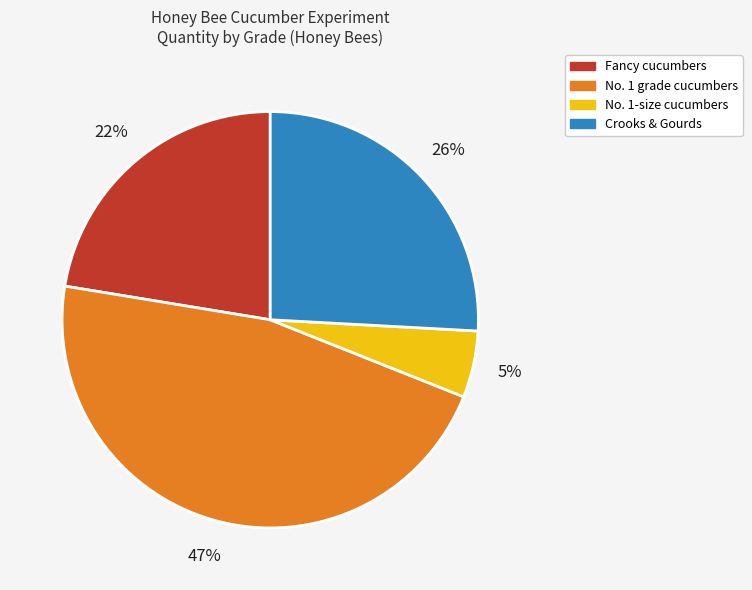

How many slices are in this pie chart?

4